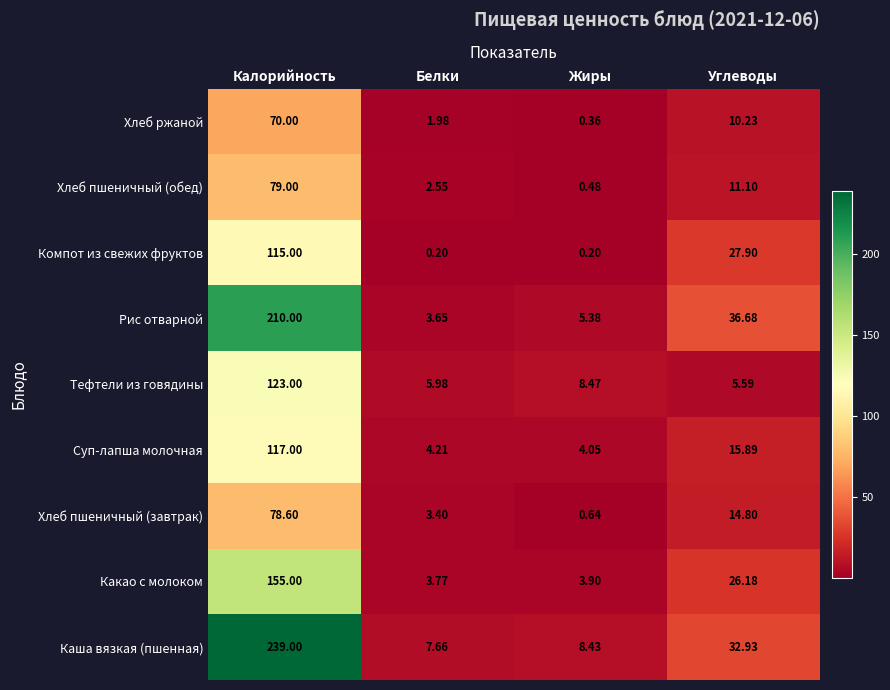

List the series in order of their peak value, lowest first.

Хлеб ржаной, Хлеб пшеничный (завтрак), Хлеб пшеничный (обед), Компот из свежих фруктов, Суп-лапша молочная, Тефтели из говядины, Какао с молоком, Рис отварной, Каша вязкая (пшенная)